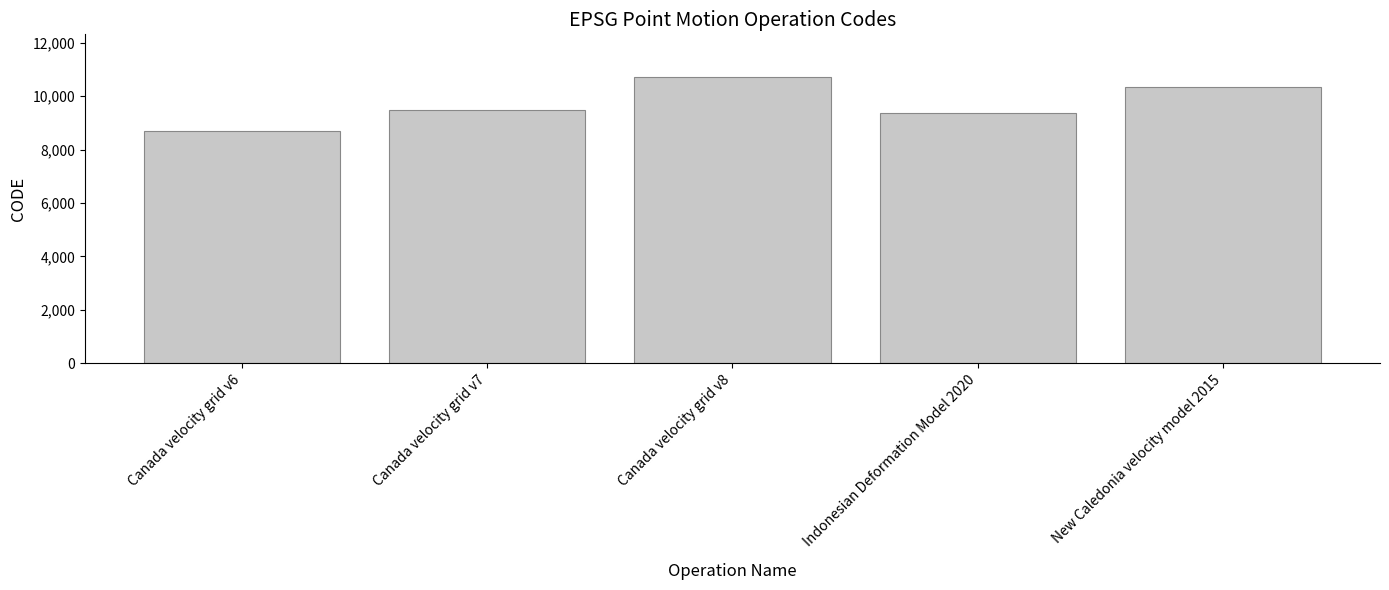

Which has a higher value, Indonesian Deformation Model 2020 or Canada velocity grid v7?

Canada velocity grid v7